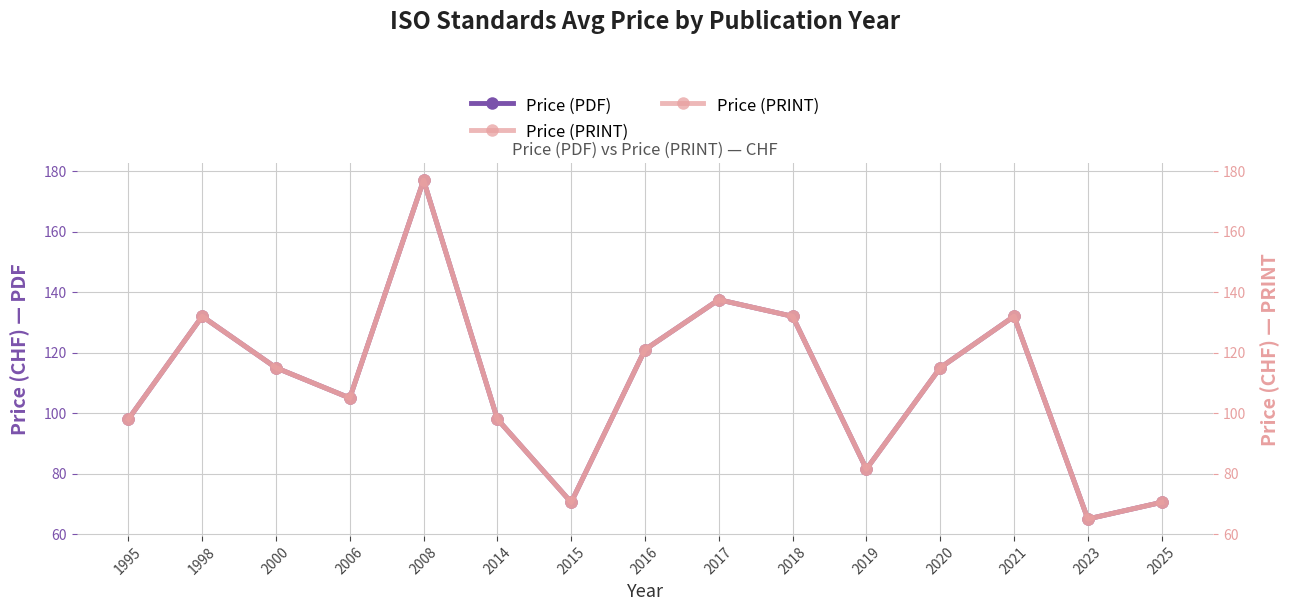

True or false: Price (PDF) has more than 2 points higher than both neighbors.

True